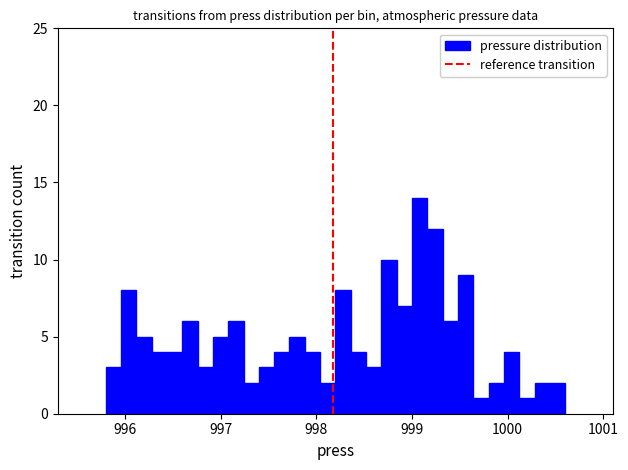

Read against the x-axis, roughly where is the centre of the tallest bar?

999.1